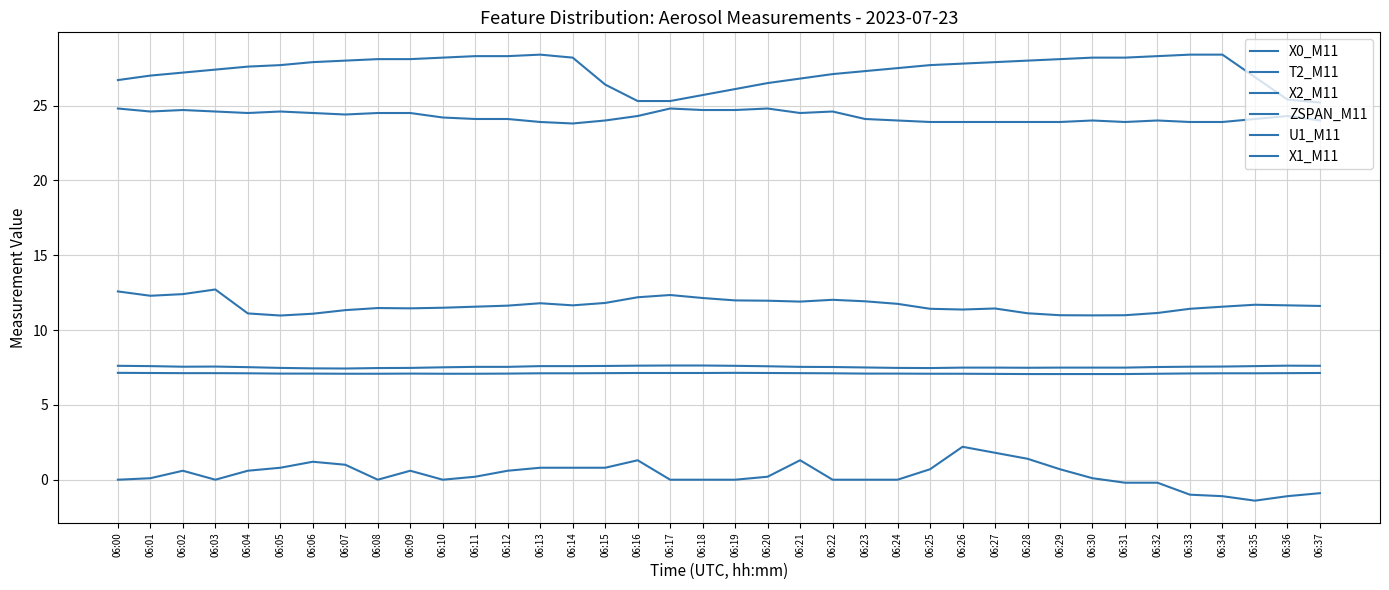

What are all the series names shown in the legend?

X0_M11, T2_M11, X2_M11, ZSPAN_M11, U1_M11, X1_M11